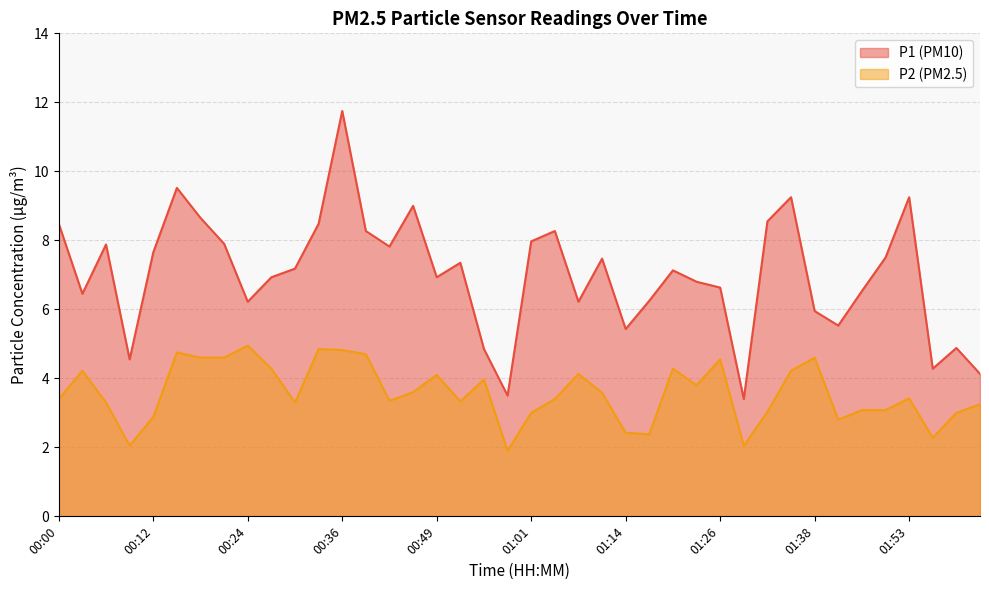

At which label does P1 first exceed 7?

00:00